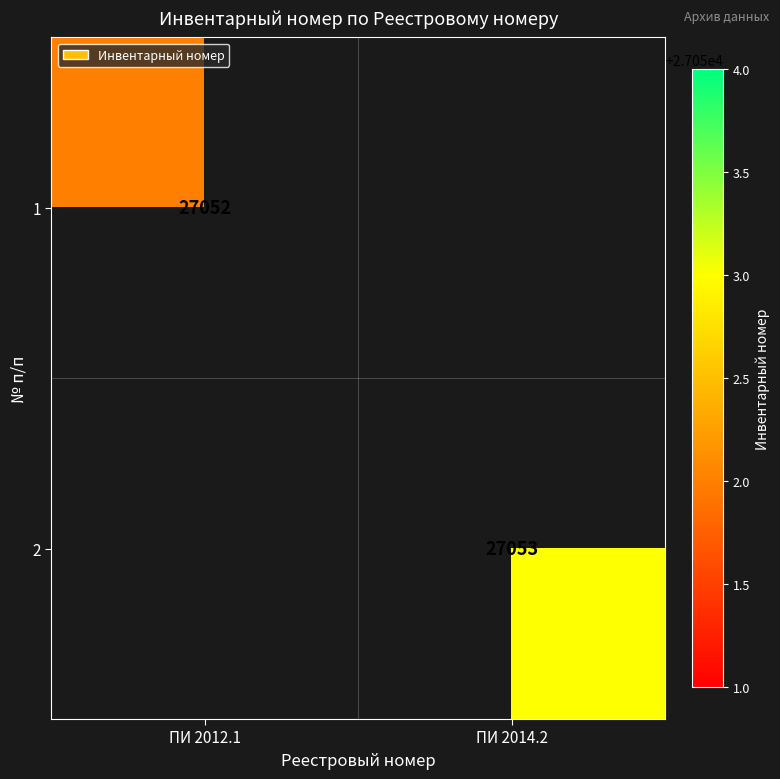

Count the number of data series in this chart.

2